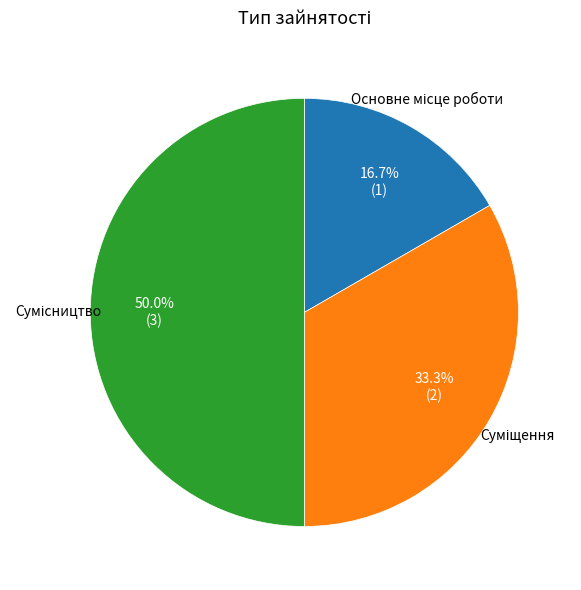

Count the number of slices in the pie.

3